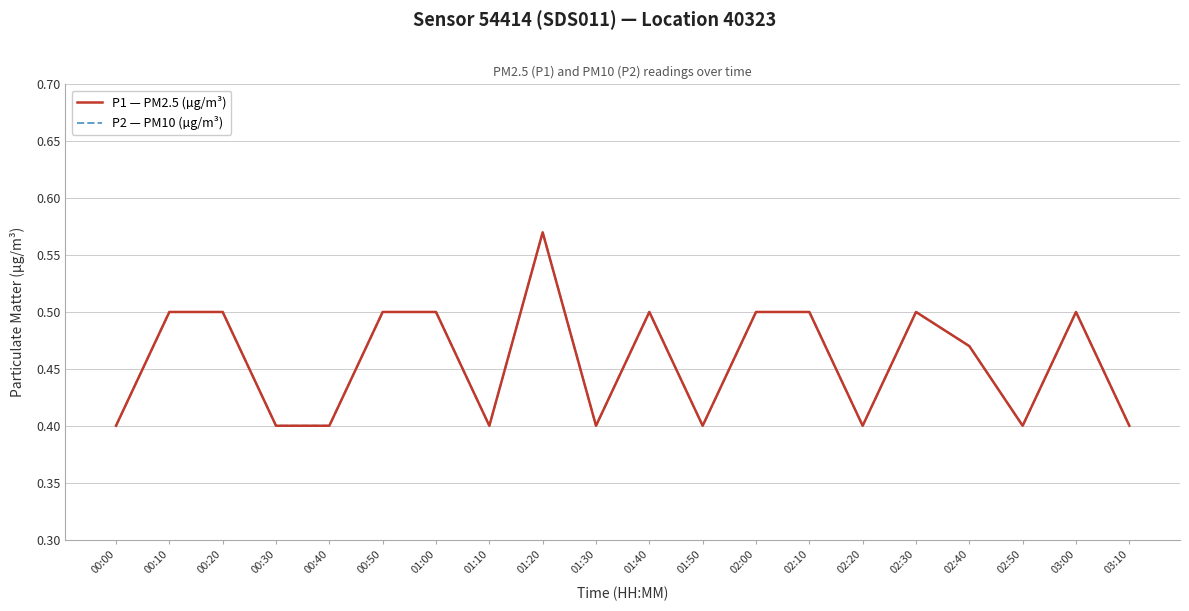

At 01:20, list the series in order from largest to smallest.

P1 — PM2.5 (µg/m³), P2 — PM10 (µg/m³)